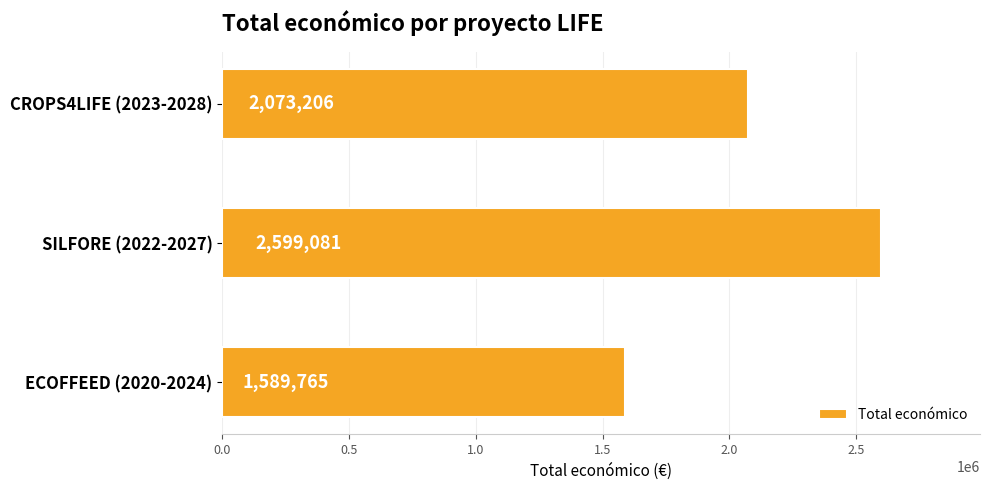

What is the label of the 3rd bar from the top?

ECOFFEED (2020-2024)